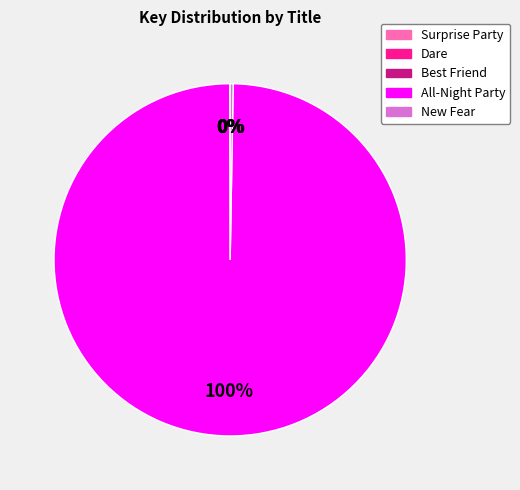

Does All-Night Party represent more than half of the total?

Yes